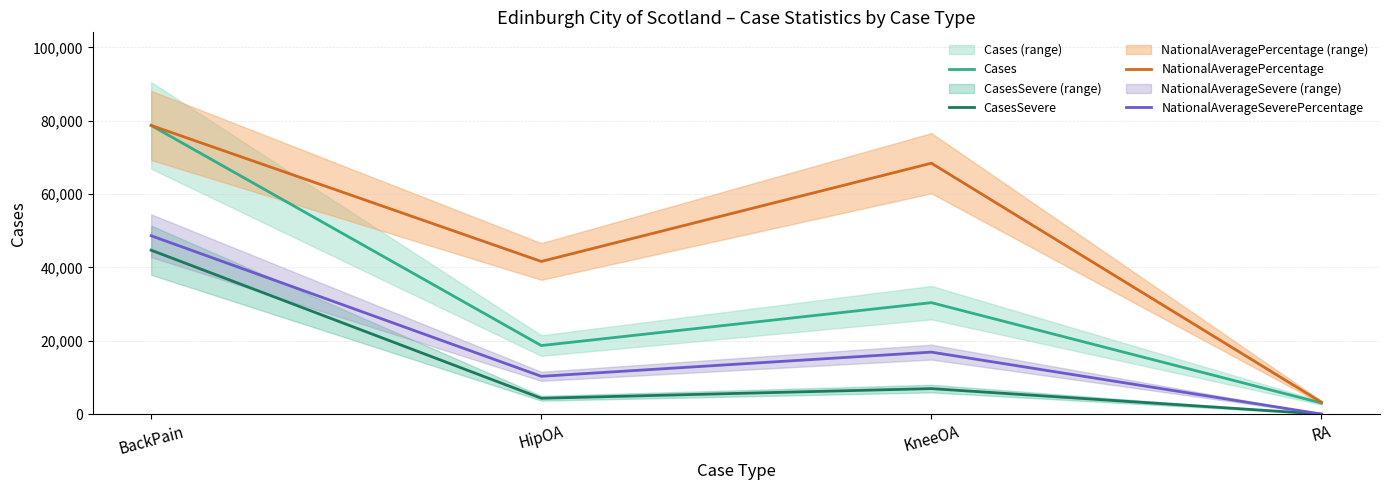

What are all the series names shown in the legend?

Cases, CasesSevere, NationalAveragePercentage, NationalAverageSeverePercentage